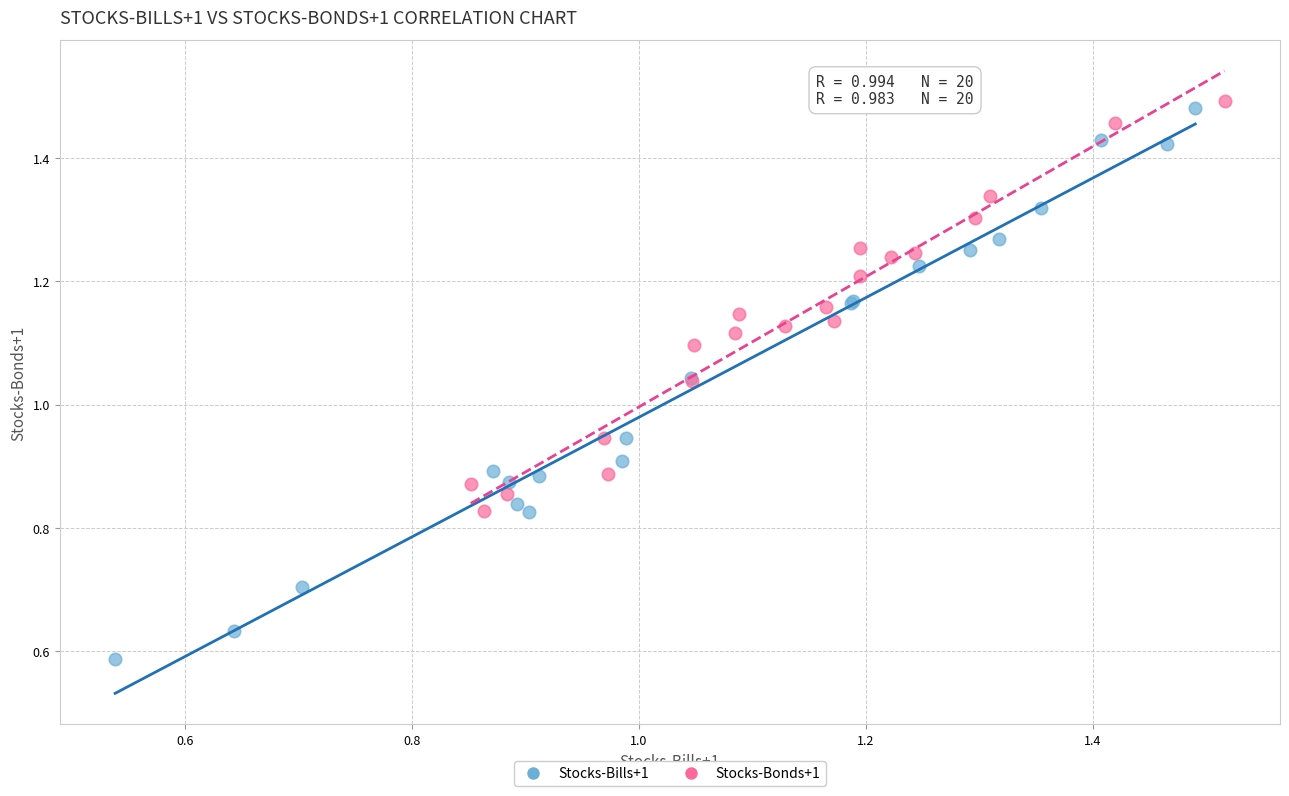

Which series reaches the minimum Y coordinate?

Stocks-Bills+1